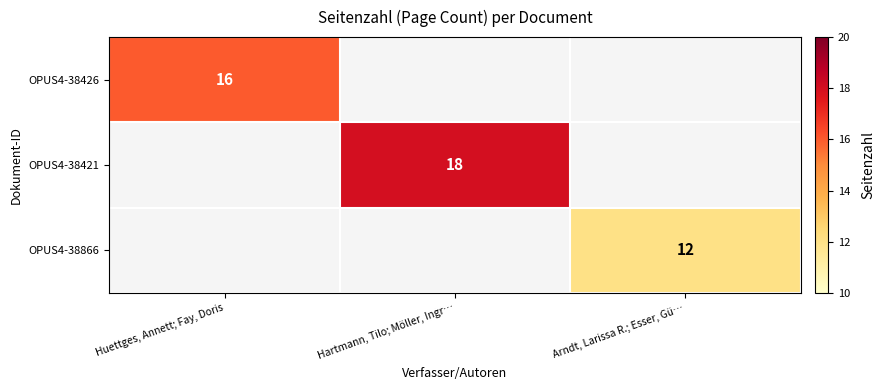

Count the number of categories in the chart.

3